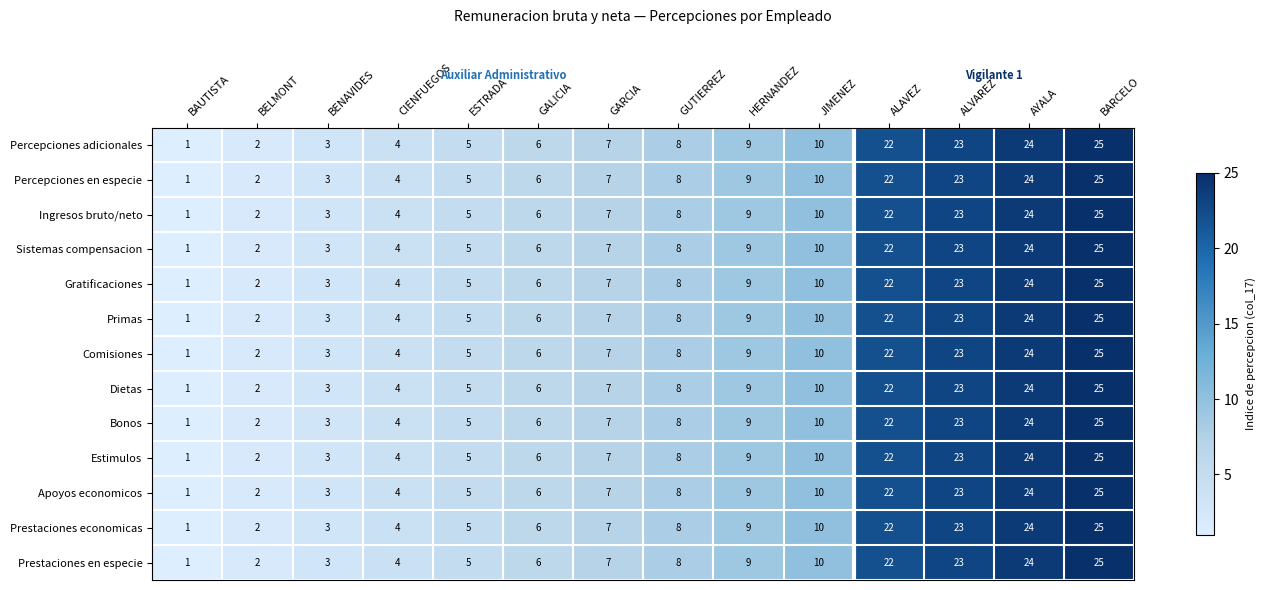

At which category is the sum across all series the highest?

BARCELO